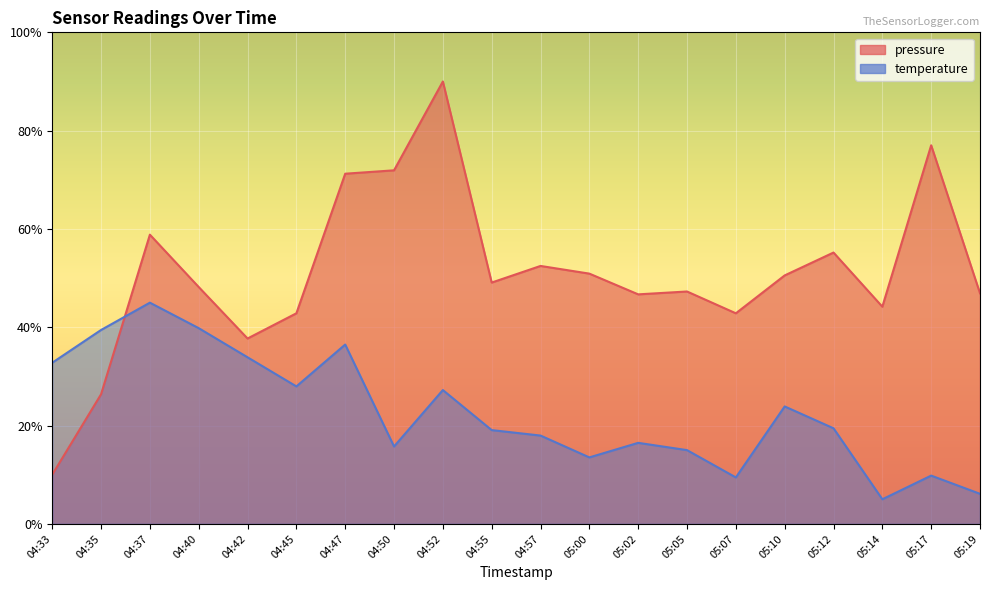

At how many categories does at least one series exceed 41?

17